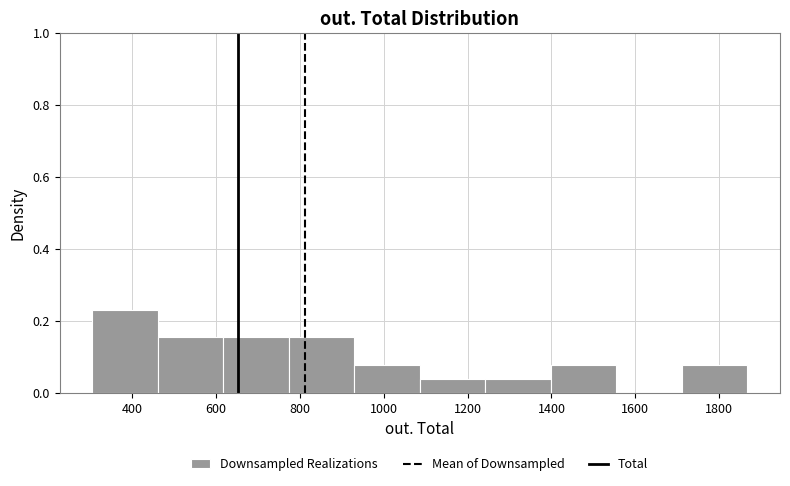

Reading left to right, list every bar in this chart as the range it spans on the x-axis followed by its height. Neither the bar edges nor the heights are printed on the chart, so give them approximately, as read against the axes.

300 to 460: 0.24
460 to 620: 0.16
620 to 780: 0.16
780 to 920: 0.16
920 to 1080: 0.08
1080 to 1240: 0.04
1240 to 1400: 0.04
1400 to 1560: 0.08
1560 to 1720: 0
1720 to 1860: 0.08